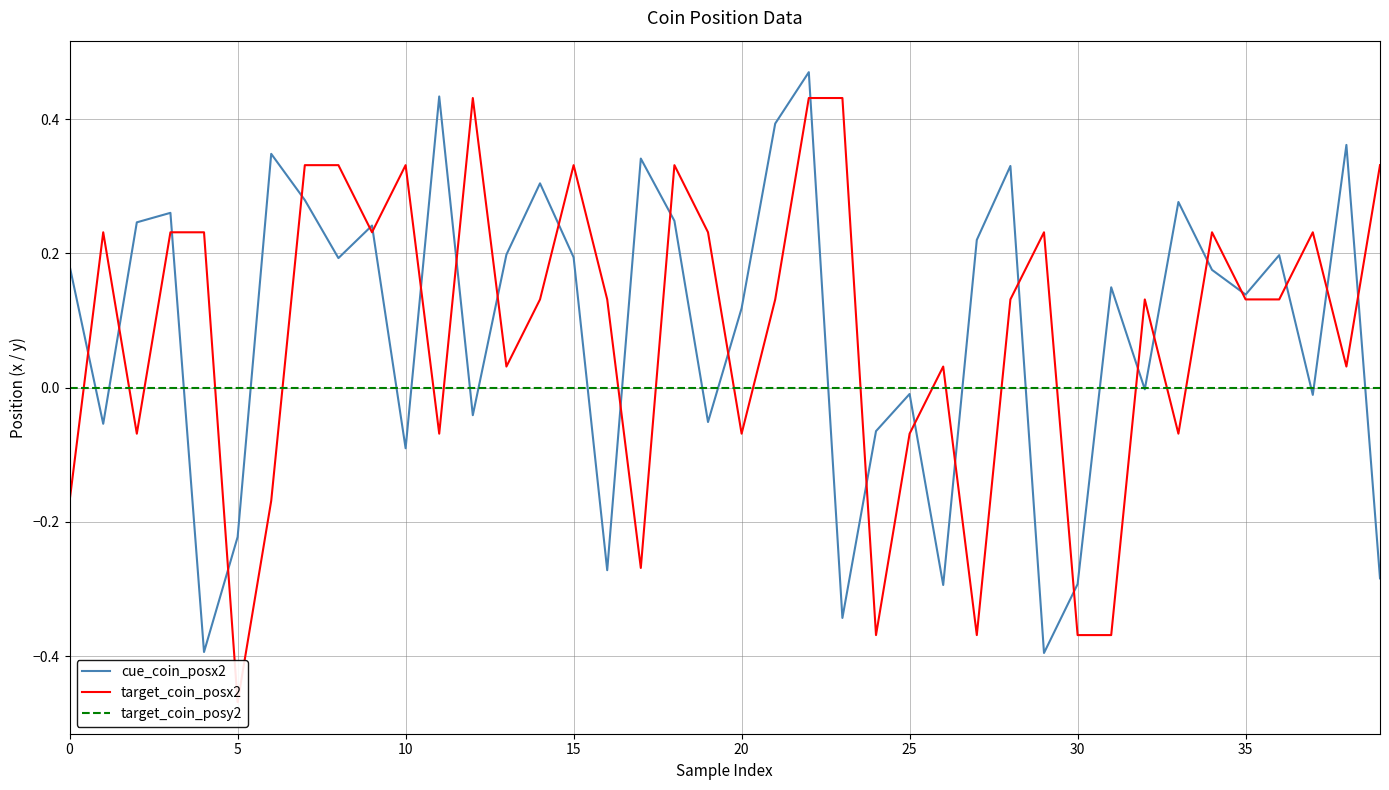

Is this an area chart (filled region under the line)?

No